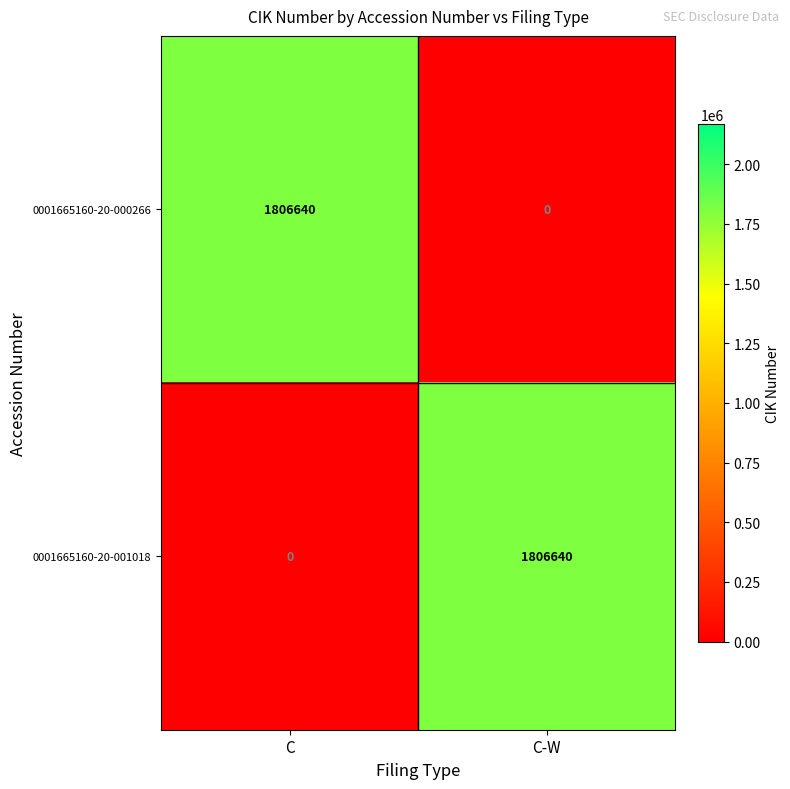

Is it true that 0001665160-20-000266 equals 686784 at C?

False